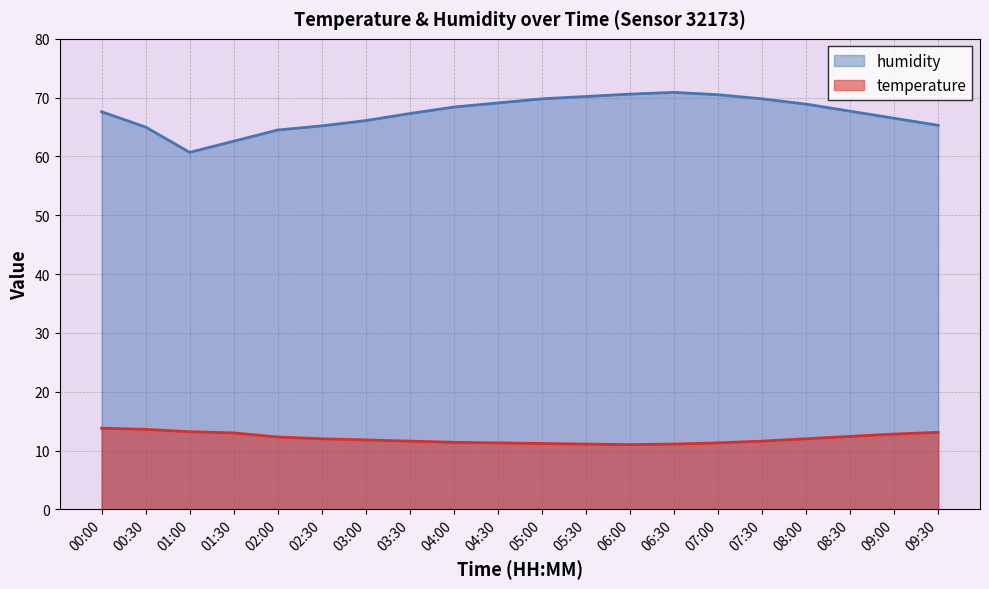

Is the value of humidity at 08:00 greater than the value of temperature at 01:30?

Yes